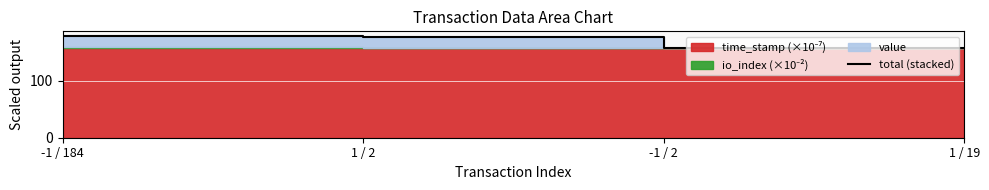

The value at -1 / 2 is 157.0. True or false?

True